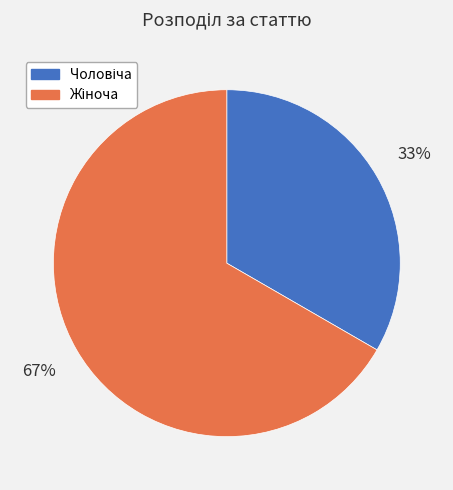

Is there a majority slice in this chart?

Yes